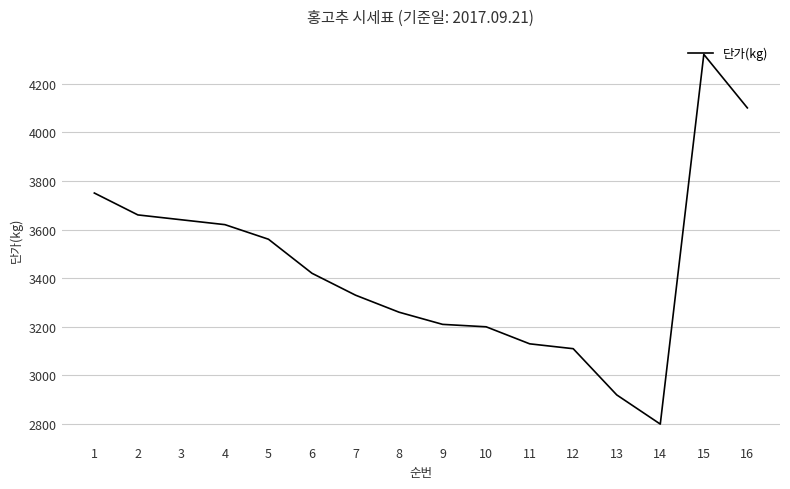

What is the difference between the second highest and minimum values?

1300